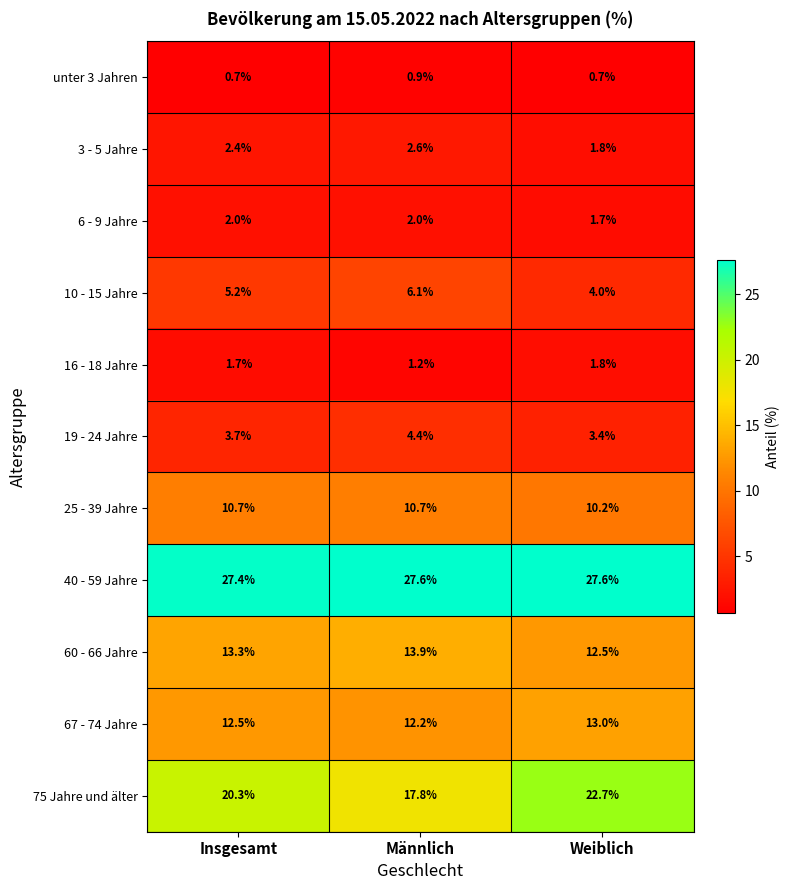

Which series has the largest total across all categories?

40 - 59 Jahre